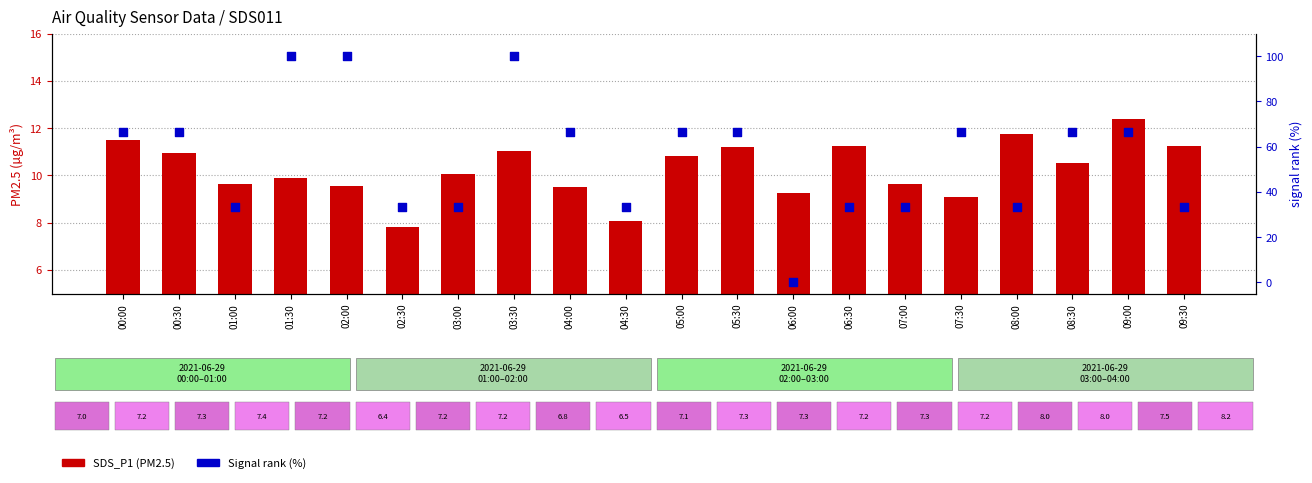

Which series reaches the minimum Y coordinate?

signal rank